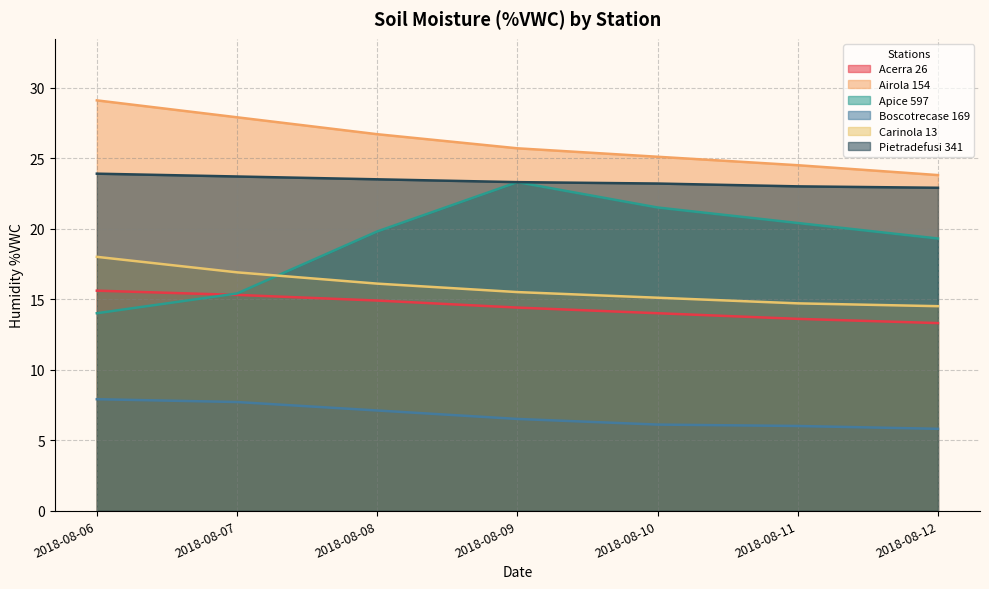

Which series has the largest total across all categories?

Airola 154